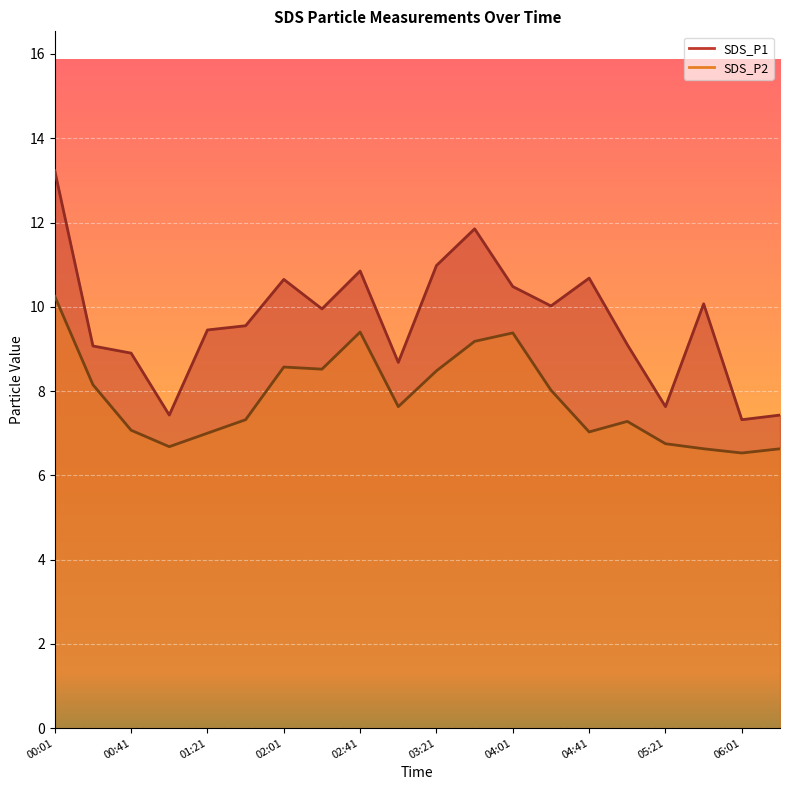

True or false: SDS_P2 and SDS_P1 cross at least once.

False